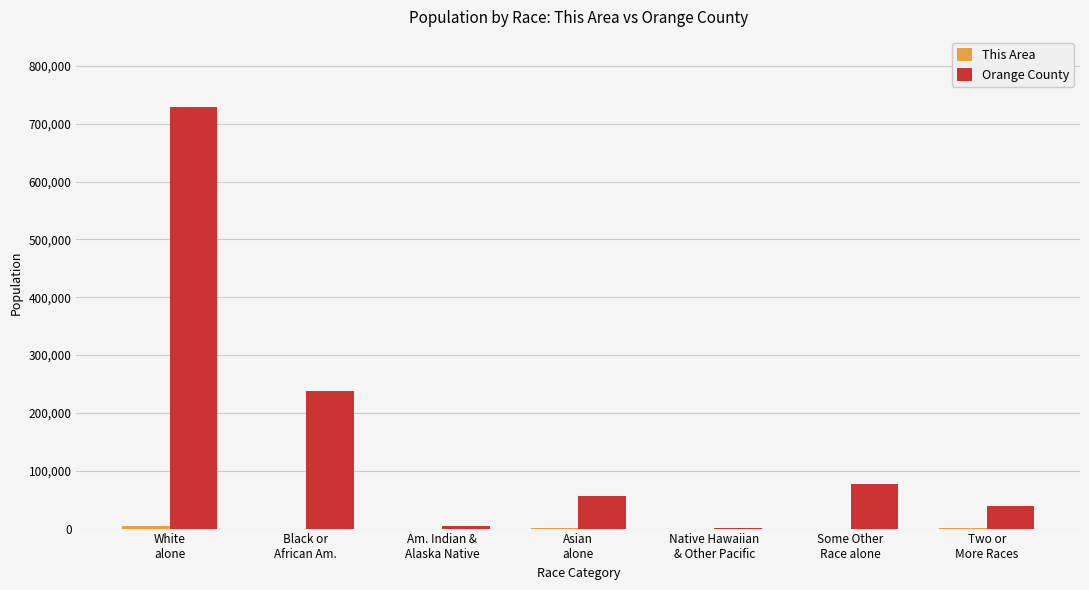

Which series has the largest total across all categories?

Orange County